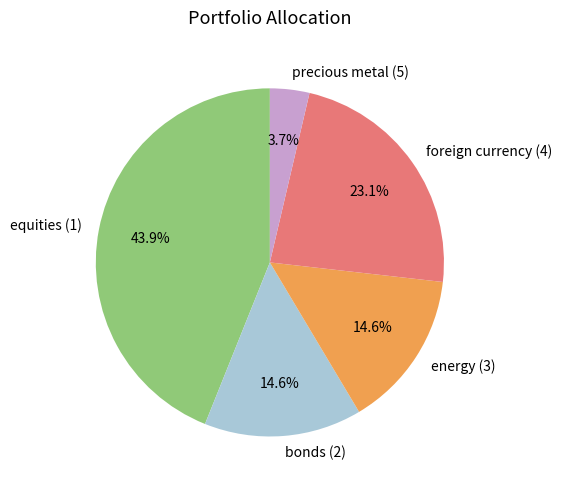

What percentage is the equities (1) slice, to the nearest percent?

44%